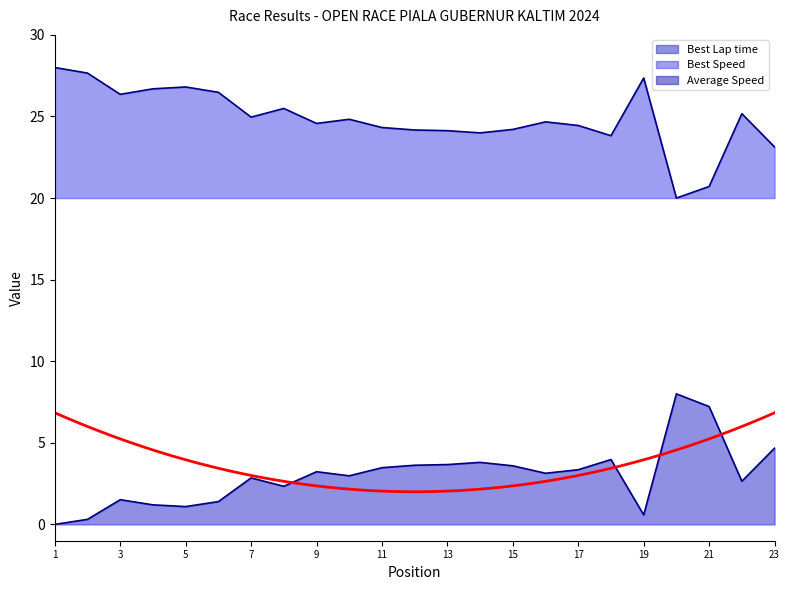

How many categories are shown in the chart?

23